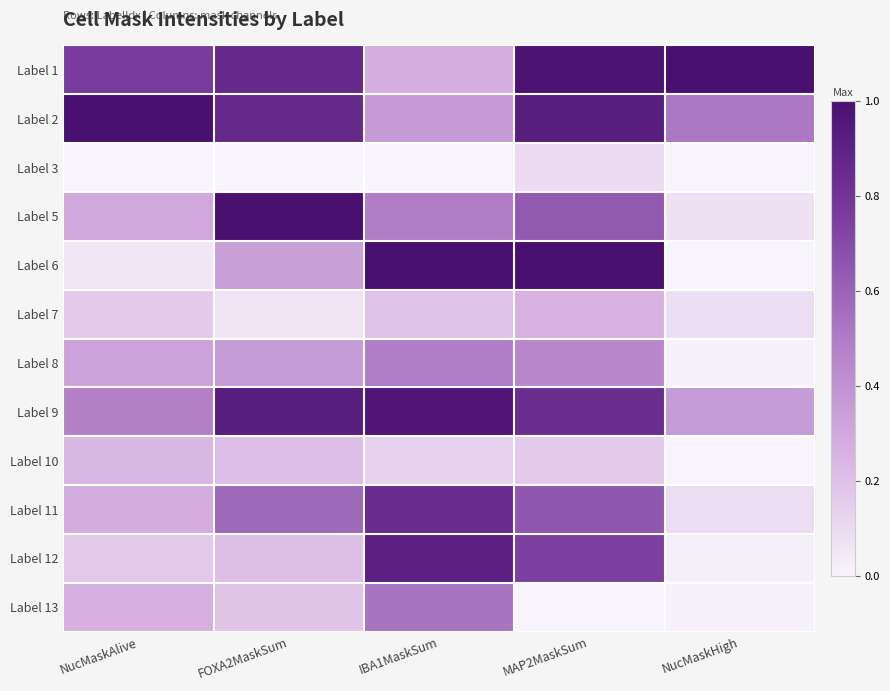

Reading right to left, transcribe all the data shown in this chart.

Label 1: NucMaskHigh=1.0	MAP2MaskSum=1.0	IBA1MaskSum=0.3	FOXA2MaskSum=0.9	NucMaskAlive=0.8
Label 2: NucMaskHigh=0.5	MAP2MaskSum=0.9	IBA1MaskSum=0.4	FOXA2MaskSum=0.9	NucMaskAlive=1.0
Label 3: NucMaskHigh=0.0	MAP2MaskSum=0.1	IBA1MaskSum=0.0	FOXA2MaskSum=0.0	NucMaskAlive=0.0
Label 5: NucMaskHigh=0.1	MAP2MaskSum=0.6	IBA1MaskSum=0.5	FOXA2MaskSum=1.0	NucMaskAlive=0.3
Label 6: NucMaskHigh=0.0	MAP2MaskSum=1.0	IBA1MaskSum=1.0	FOXA2MaskSum=0.3	NucMaskAlive=0.1
Label 7: NucMaskHigh=0.1	MAP2MaskSum=0.3	IBA1MaskSum=0.2	FOXA2MaskSum=0.1	NucMaskAlive=0.2
Label 8: NucMaskHigh=0.0	MAP2MaskSum=0.4	IBA1MaskSum=0.5	FOXA2MaskSum=0.4	NucMaskAlive=0.3
Label 9: NucMaskHigh=0.4	MAP2MaskSum=0.8	IBA1MaskSum=1.0	FOXA2MaskSum=0.9	NucMaskAlive=0.5
Label 10: NucMaskHigh=0.0	MAP2MaskSum=0.2	IBA1MaskSum=0.1	FOXA2MaskSum=0.2	NucMaskAlive=0.2
Label 11: NucMaskHigh=0.1	MAP2MaskSum=0.7	IBA1MaskSum=0.8	FOXA2MaskSum=0.6	NucMaskAlive=0.3
Label 12: NucMaskHigh=0.0	MAP2MaskSum=0.7	IBA1MaskSum=0.9	FOXA2MaskSum=0.2	NucMaskAlive=0.2
Label 13: NucMaskHigh=0.0	MAP2MaskSum=0.0	IBA1MaskSum=0.5	FOXA2MaskSum=0.2	NucMaskAlive=0.3